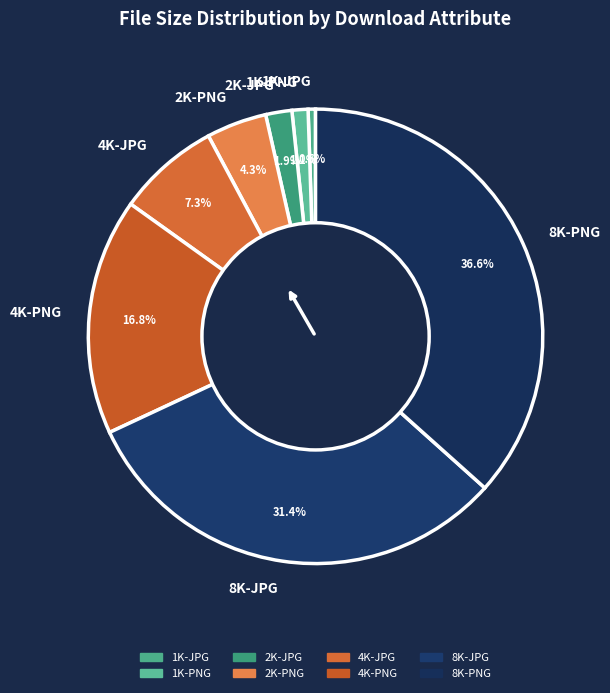

Is 8K-PNG the majority of the pie?

No